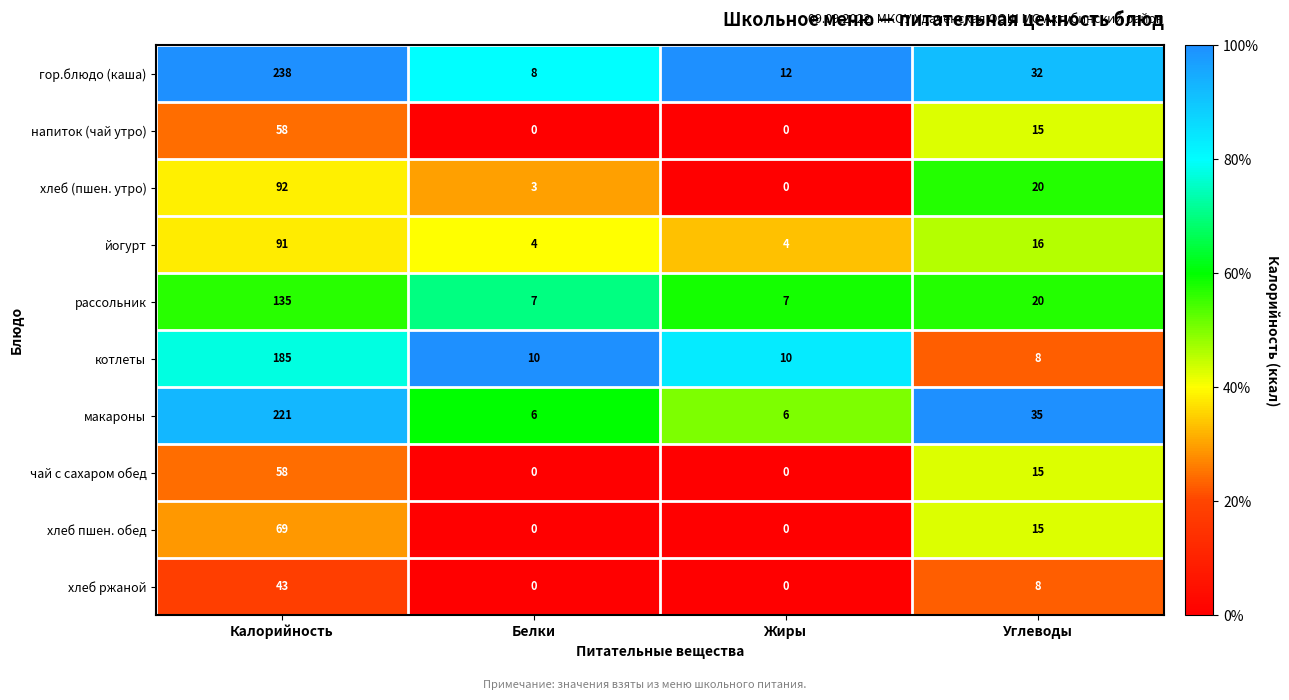

True or false: гор.блюдо (каша) has a value of 238 at Калорийность.

True